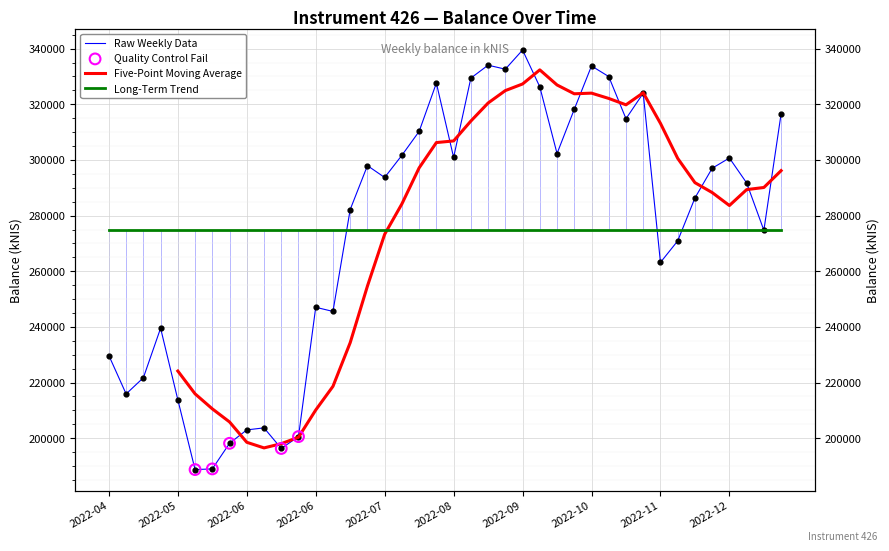

What is the ratio of the value at 2022-05-03 to the value at 2022-12-29?

0.8